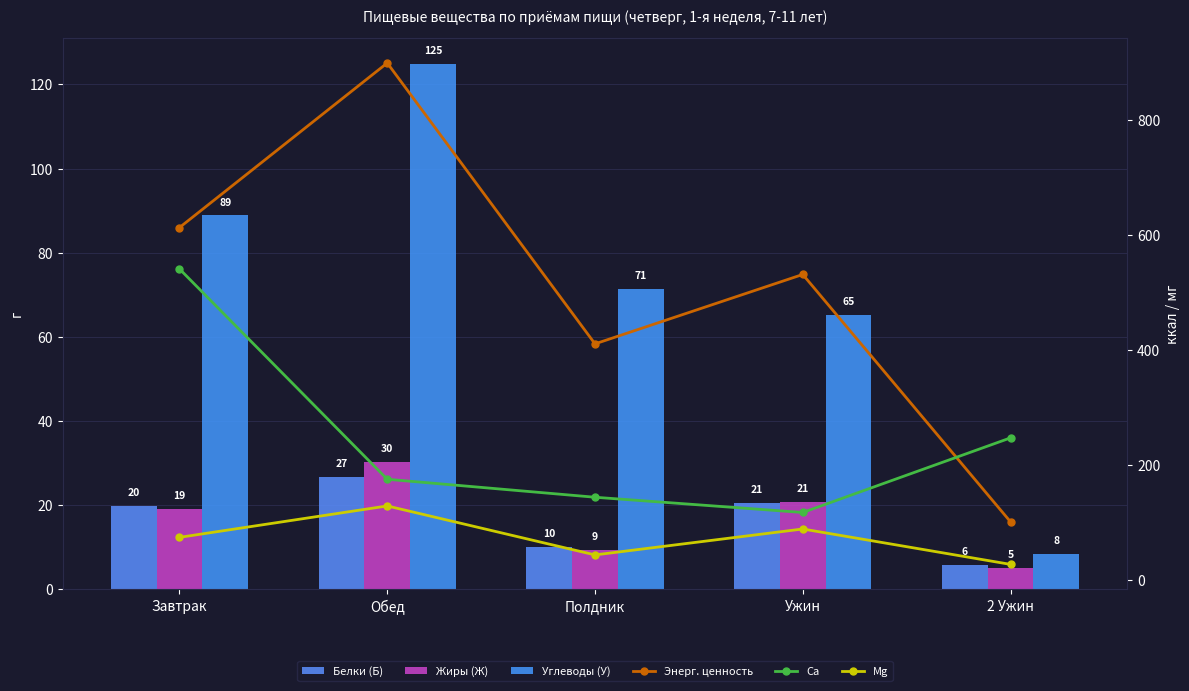

What is the greatest value displayed?

900.0